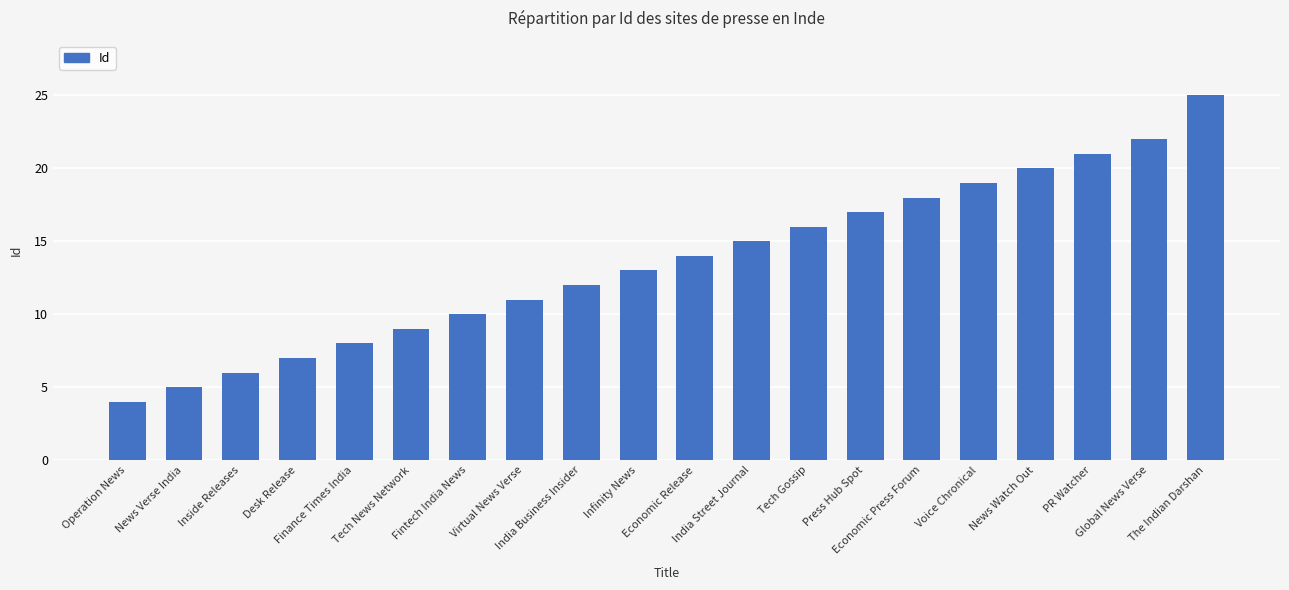

Which label corresponds to the smallest value in the chart?

Operation News